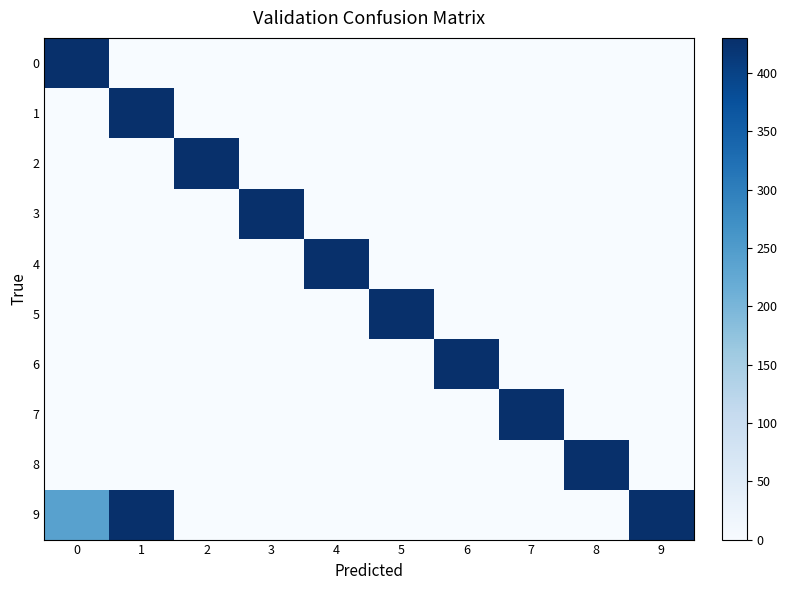

Reading left to right, transcribe all the data shown in this chart.

0: 0=430.0	1=0.0	2=0.0	3=0.0	4=0.0	5=0.0	6=0.0	7=0.0	8=0.0	9=0.0
1: 0=0.0	1=430.0	2=0.0	3=0.0	4=0.0	5=0.0	6=0.0	7=0.0	8=0.0	9=0.0
2: 0=0.0	1=0.0	2=430.0	3=0.0	4=0.0	5=0.0	6=0.0	7=0.0	8=0.0	9=0.0
3: 0=0.0	1=0.0	2=0.0	3=430.0	4=0.0	5=0.0	6=0.0	7=0.0	8=0.0	9=0.0
4: 0=0.0	1=0.0	2=0.0	3=0.0	4=430.0	5=0.0	6=0.0	7=0.0	8=0.0	9=0.0
5: 0=0.0	1=0.0	2=0.0	3=0.0	4=0.0	5=430.0	6=0.0	7=0.0	8=0.0	9=0.0
6: 0=0.0	1=0.0	2=0.0	3=0.0	4=0.0	5=0.0	6=429.9	7=0.0	8=0.0	9=0.0
7: 0=0.0	1=0.0	2=0.0	3=0.0	4=0.0	5=0.0	6=0.0	7=429.9	8=0.0	9=0.0
8: 0=0.0	1=0.0	2=0.0	3=0.0	4=0.0	5=0.0	6=0.0	7=0.0	8=429.9	9=0.0
9: 0=238.9	1=430.0	2=0.0	3=0.0	4=0.0	5=0.0	6=0.0	7=0.0	8=0.0	9=429.9